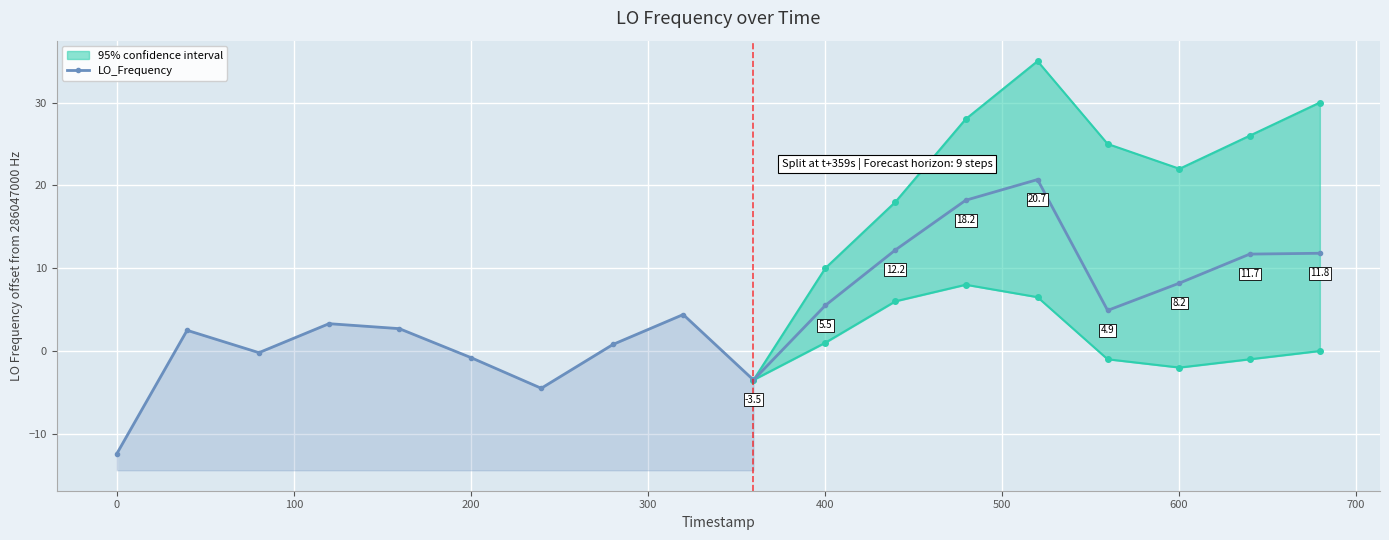

What is the minimum value shown in the chart?

-12.4